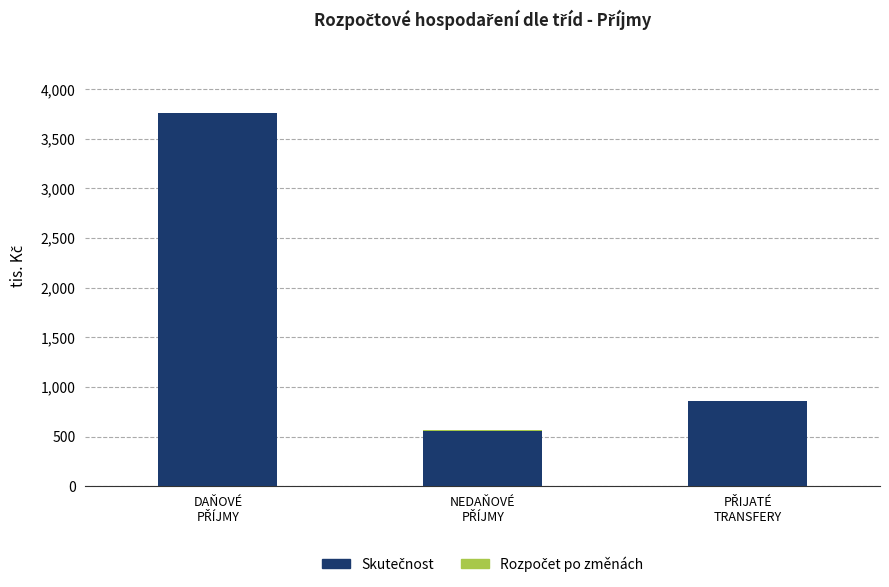

Does the chart contain stacked bars?

Yes